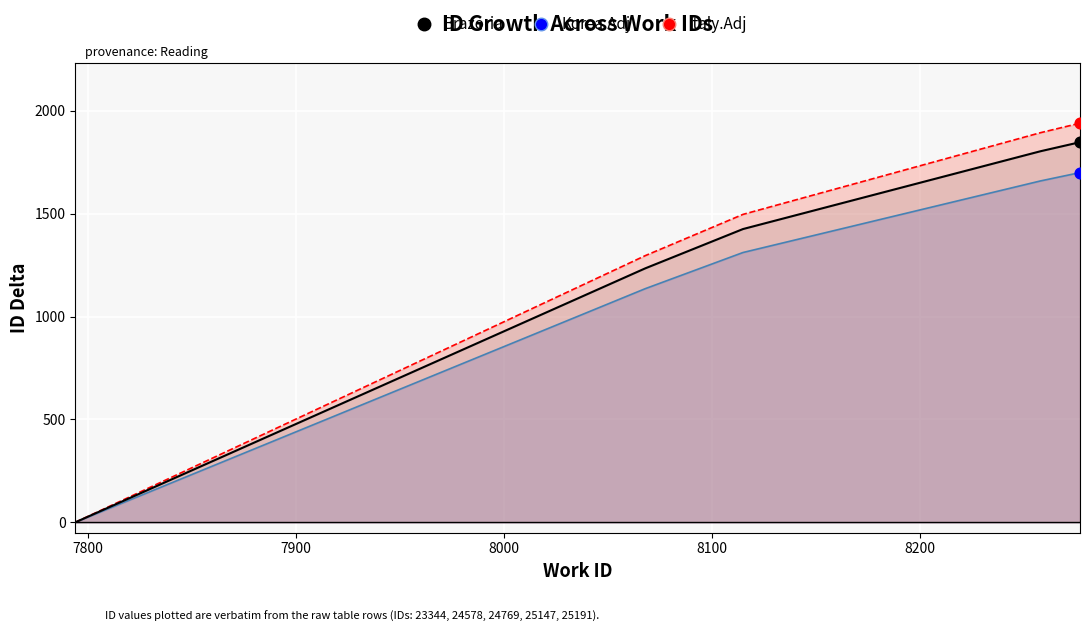

At how many categories does at least one series exceed 586?

4